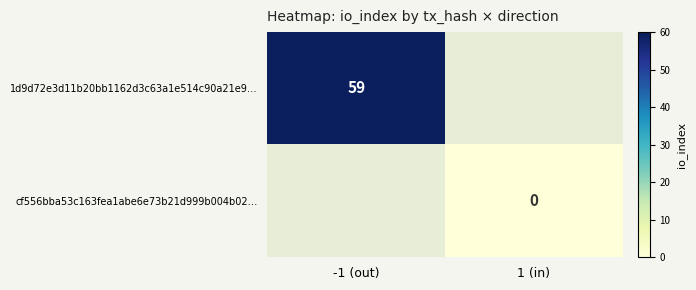

The 1d9d72e3d11b20bb1162d3c63a1e514c90a21e9… series shows 27 at -1 (out). True or false?

False